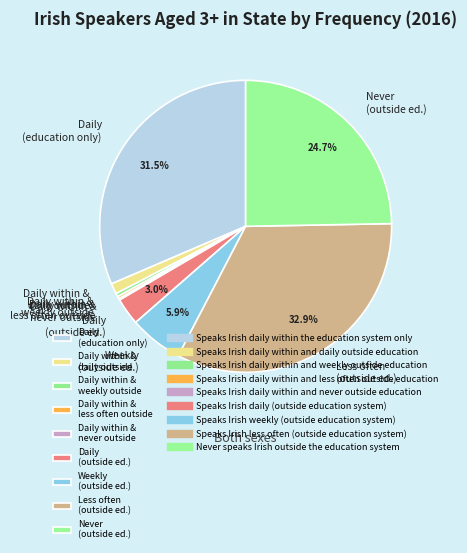

Which slice is the largest?

Less often (outside ed.)